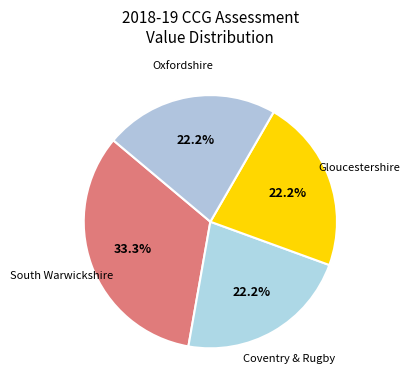

To the nearest percent, what is the difference between the largest and smallest slice percentages?

11%